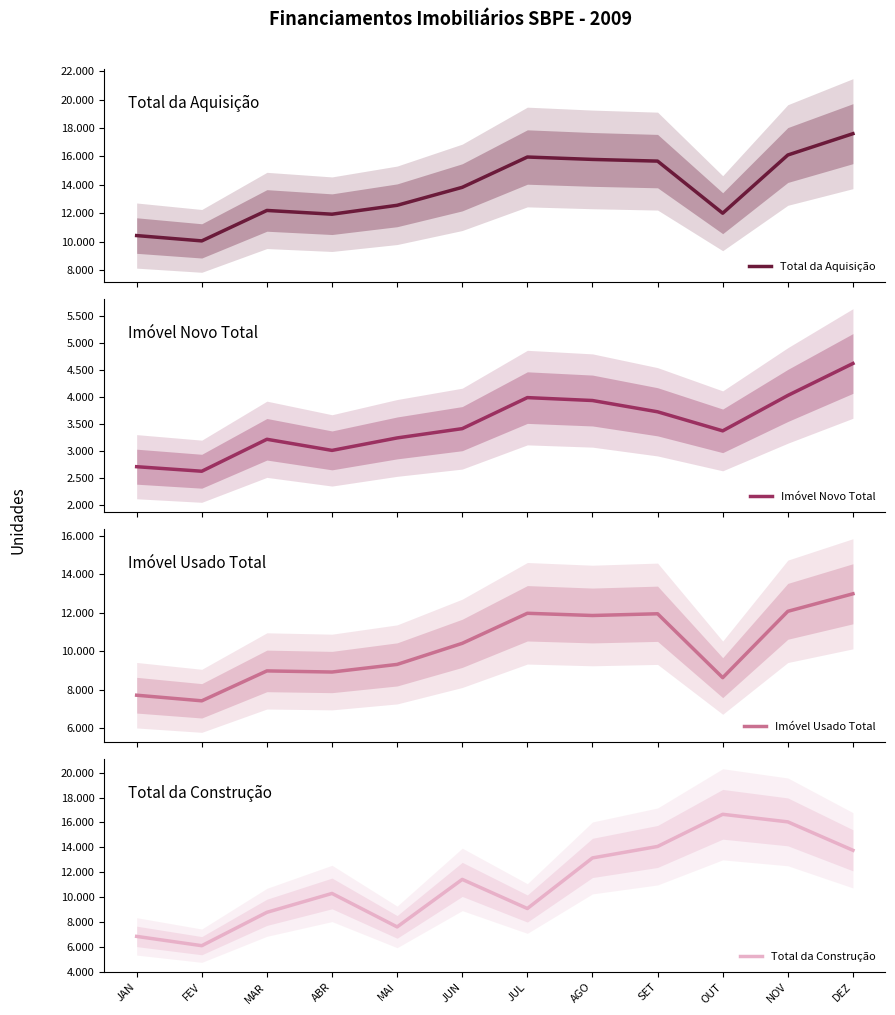

Read the Total da Construção value at JUL, to the nearest 50.

9100